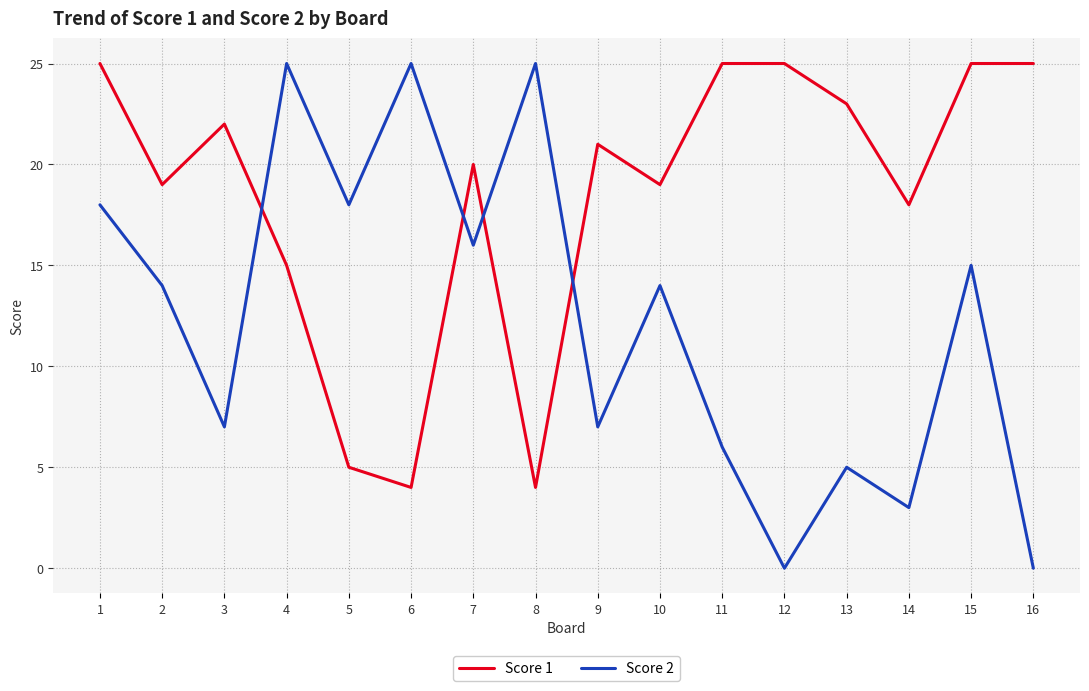

How many lines are shown in the chart?

2